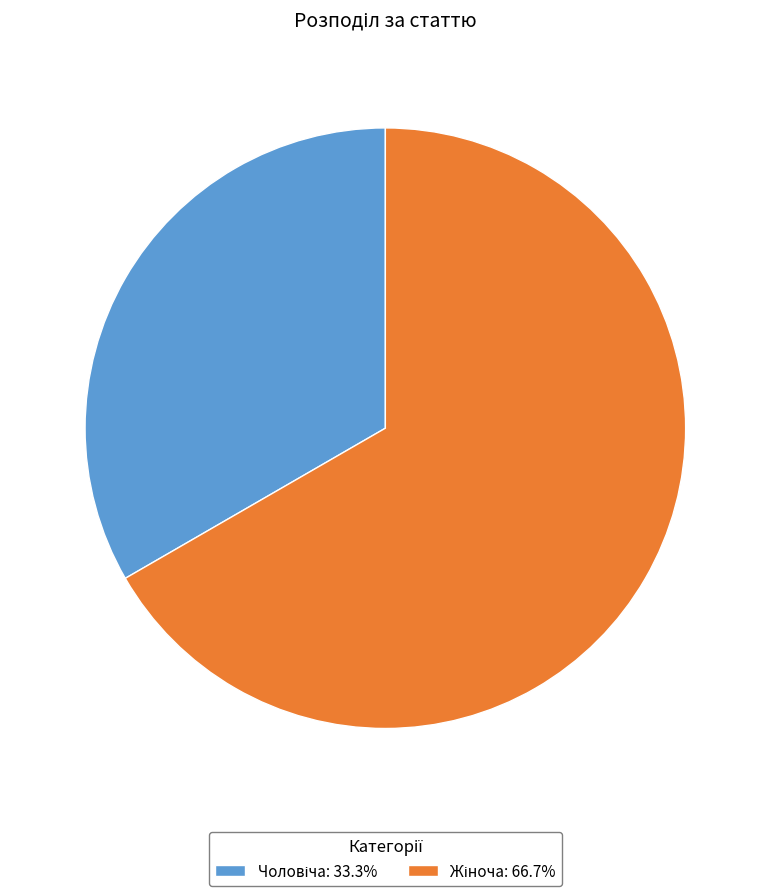

Is there any slice that represents more than half of the pie?

Yes